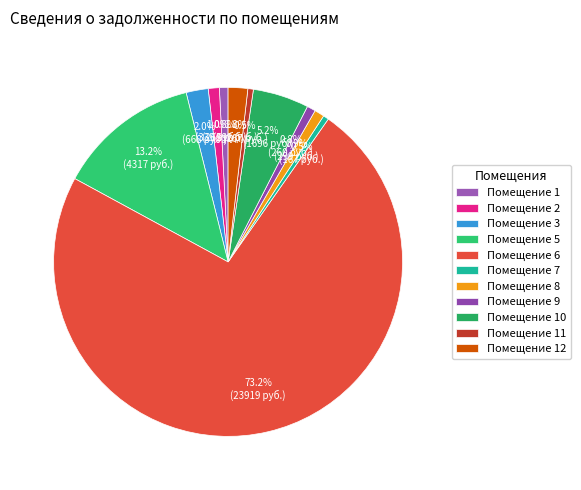

Count the number of slices in the pie.

11